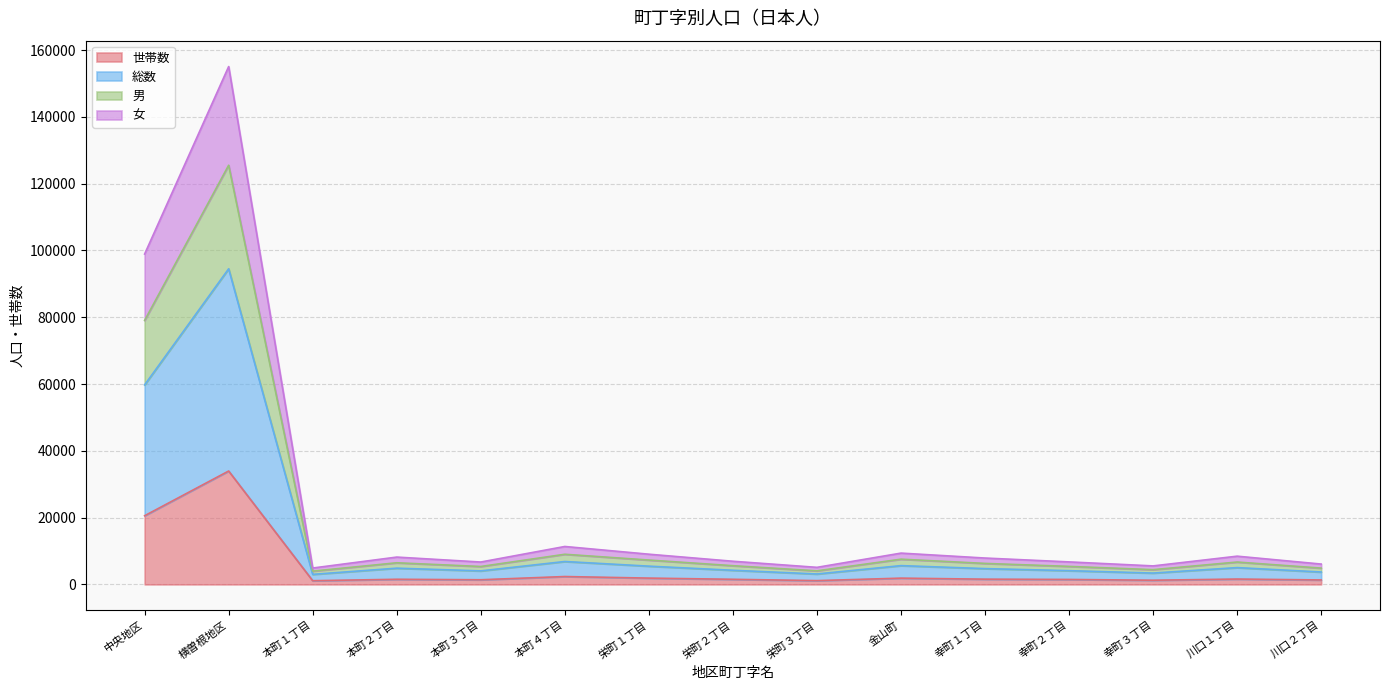

True or false: 男 has a value of 6689 at 川口１丁目.

True